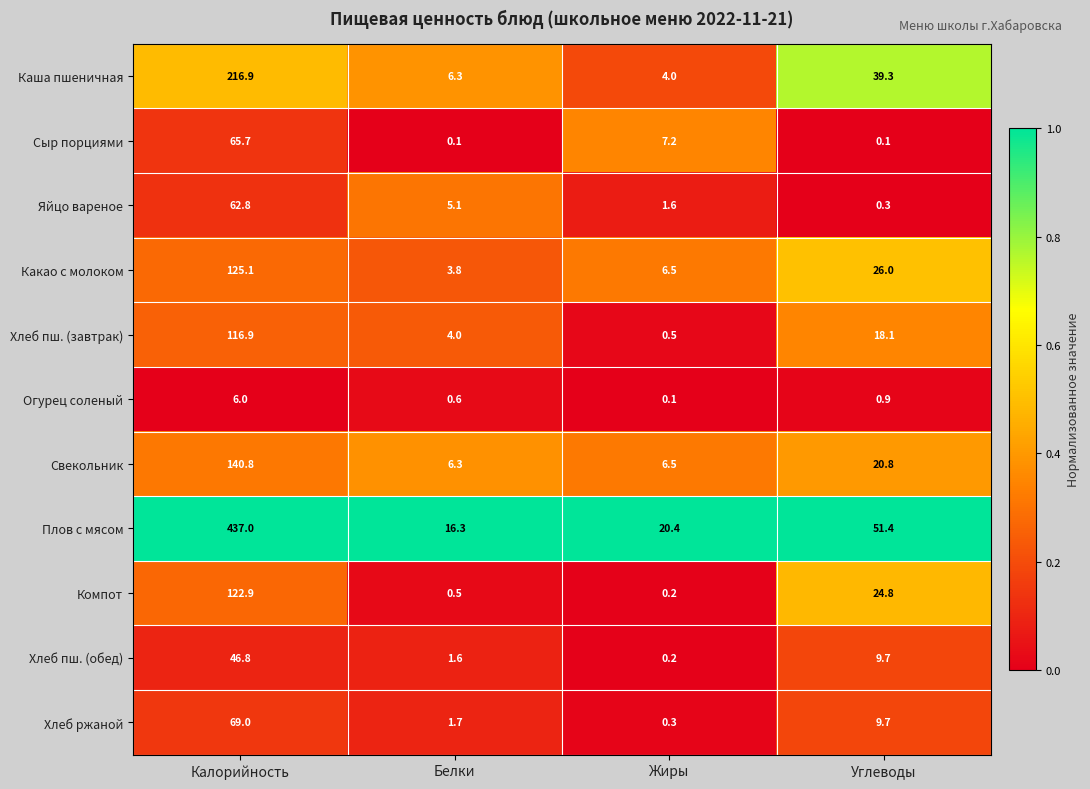

Rank the series by their maximum value, from highest to lowest.

Плов с мясом, Каша пшеничная, Свекольник, Какао с молоком, Компот, Хлеб пш. (завтрак), Хлеб ржаной, Сыр порциями, Яйцо вареное, Хлеб пш. (обед), Огурец соленый